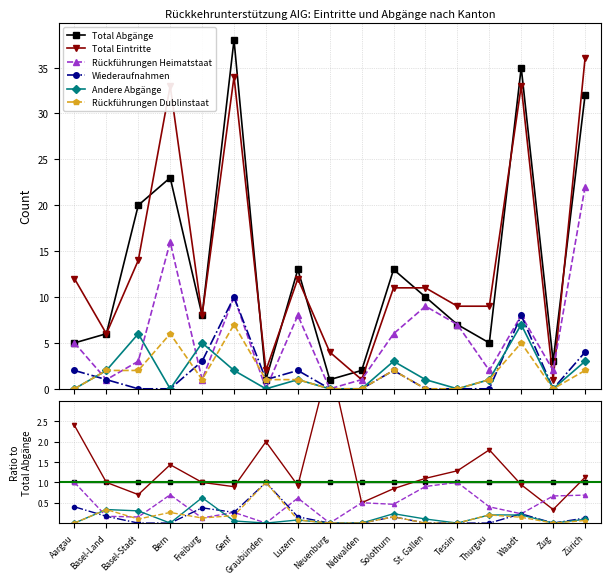

Where do Andere Abgänge and Rückführungen Dublinstaat first cross each other?

Basel-Stadt and Bern